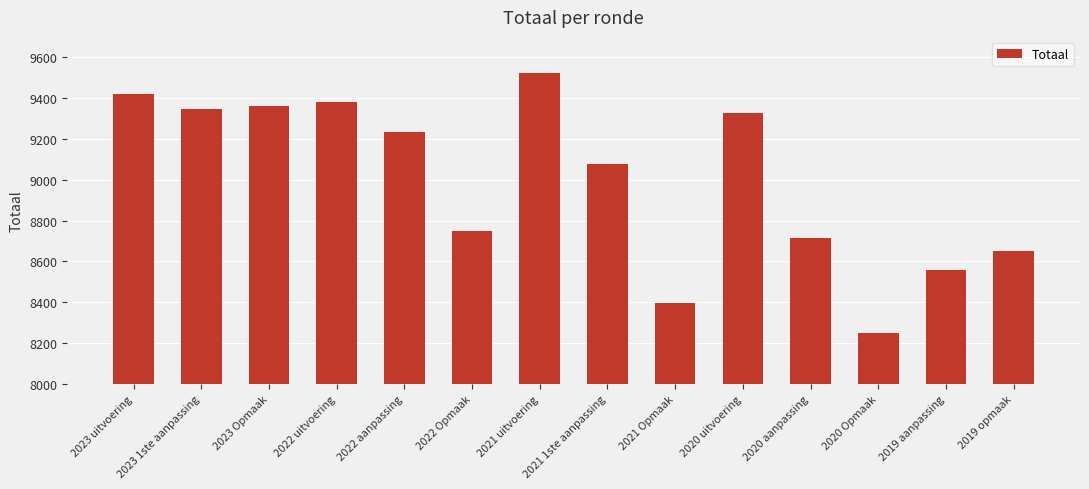

Between 2020 Opmaak and 2023 Opmaak, which is larger?

2023 Opmaak